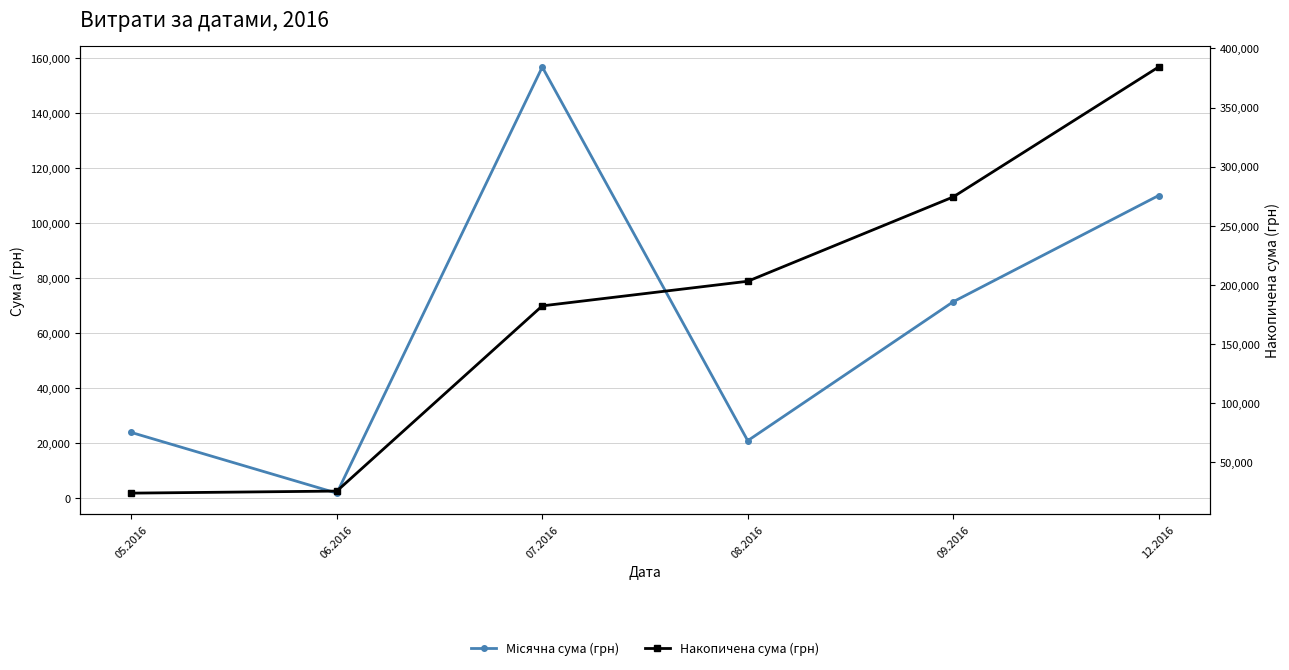

True or false: Місячна сума (грн) has a value of 1735.0 at 06.2016.

True